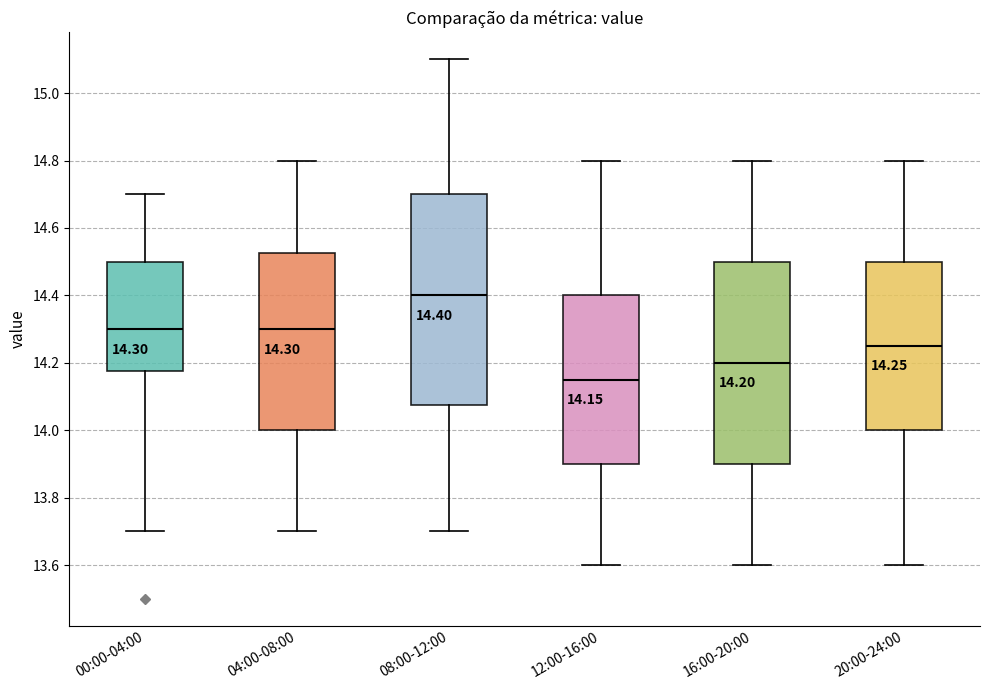

Which box has the highest median line?

08:00-12:00